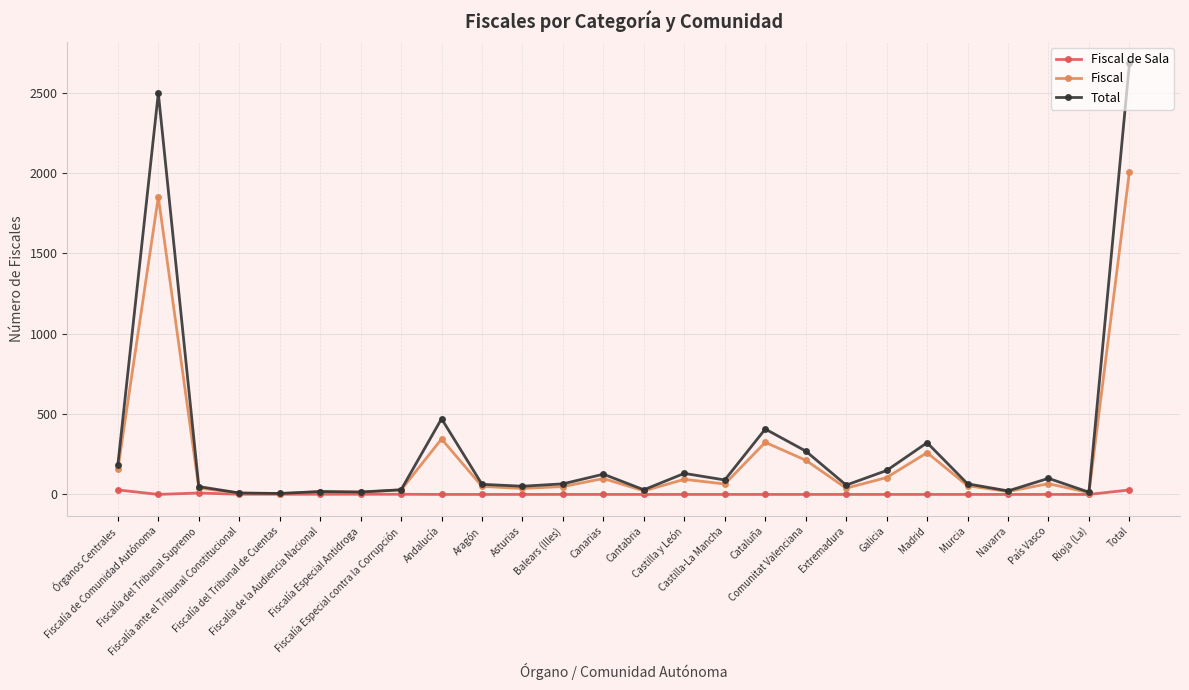

Rank the series by their average value, from lowest to highest.

Fiscal de Sala, Fiscal, Total